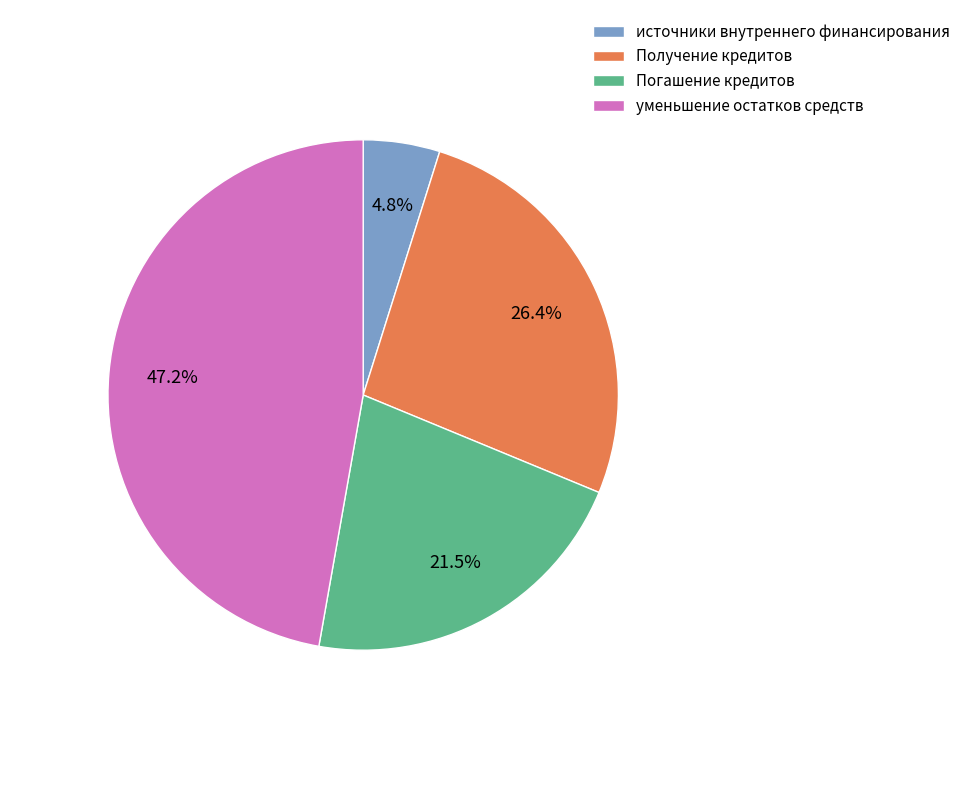

Does источники внутреннего финансирования account for over 50% of the chart?

No